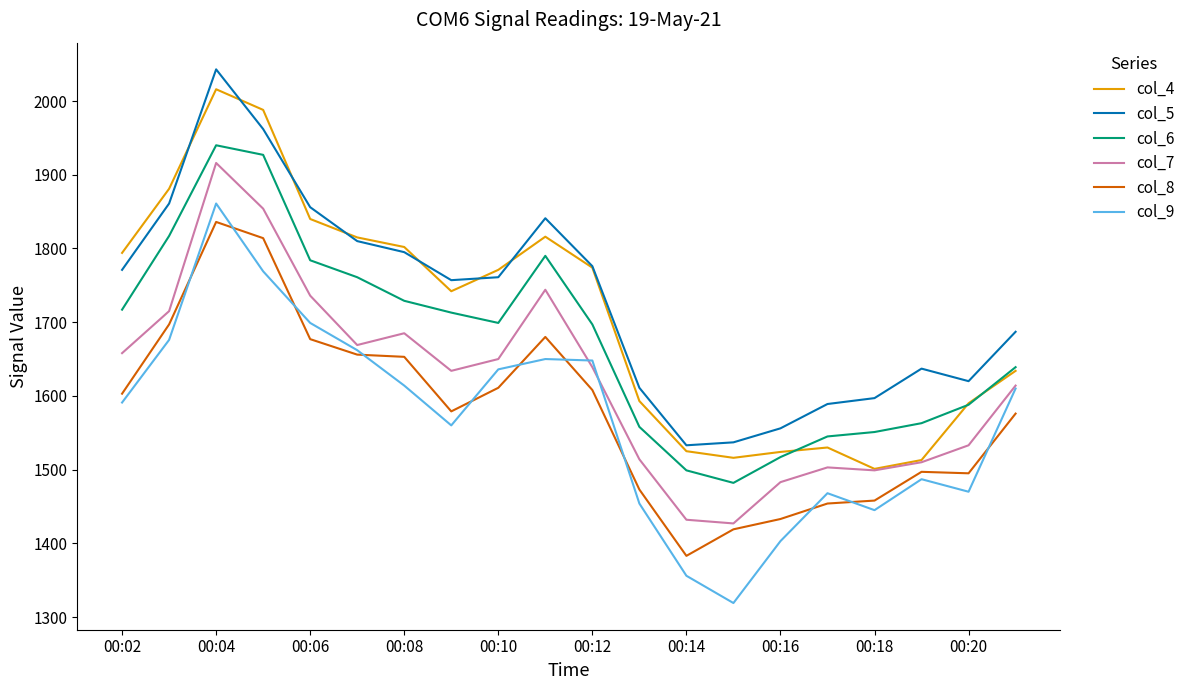

What is the average value of the col_6 series?

1676